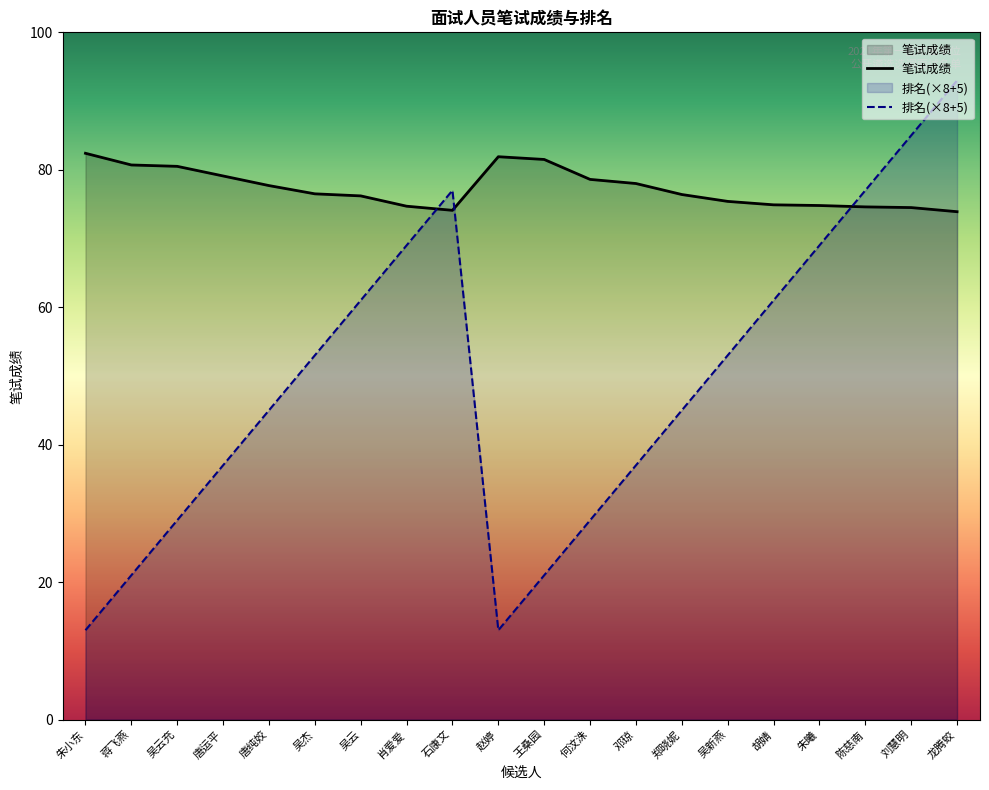

What is the approximate value of 笔试成绩 at 唐运平?

79.1